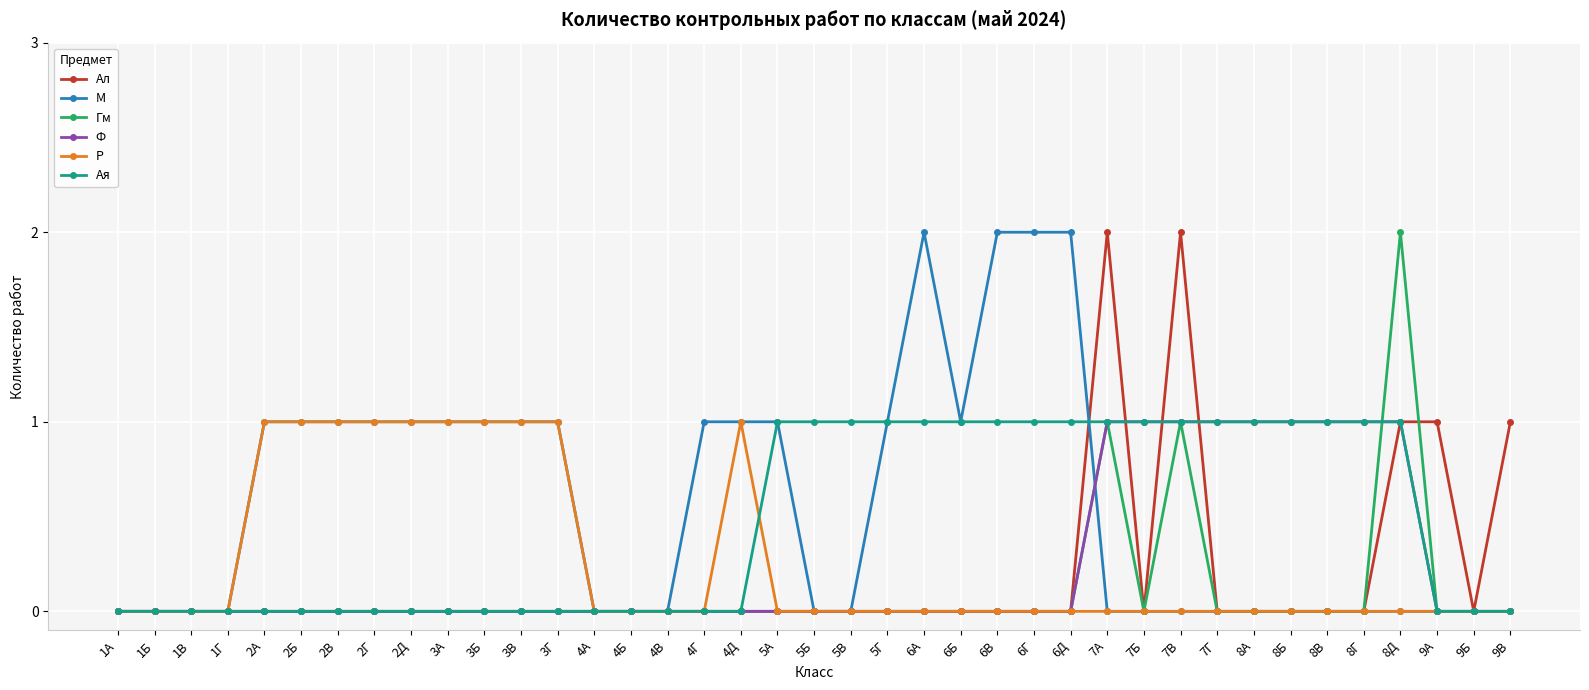

What is the value of the Ал point at the 36th from the left?

1